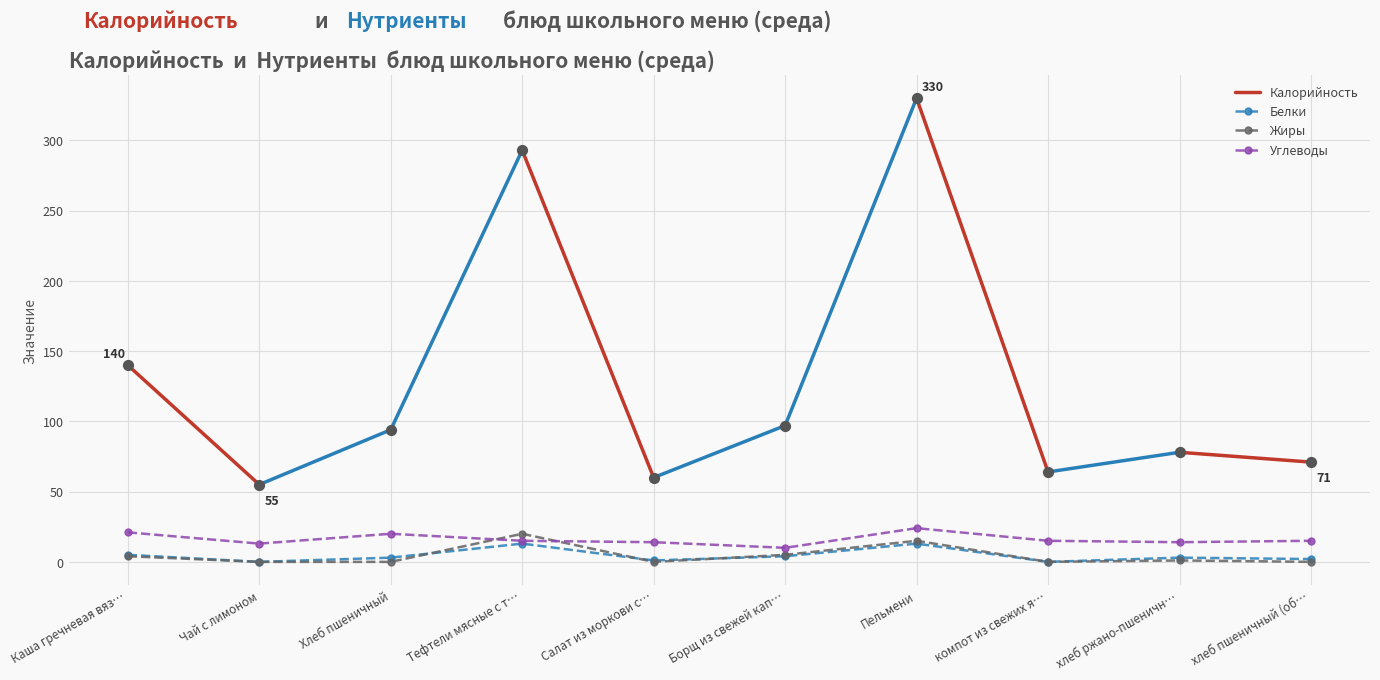

Which series reaches the maximum Y coordinate?

Калорийность